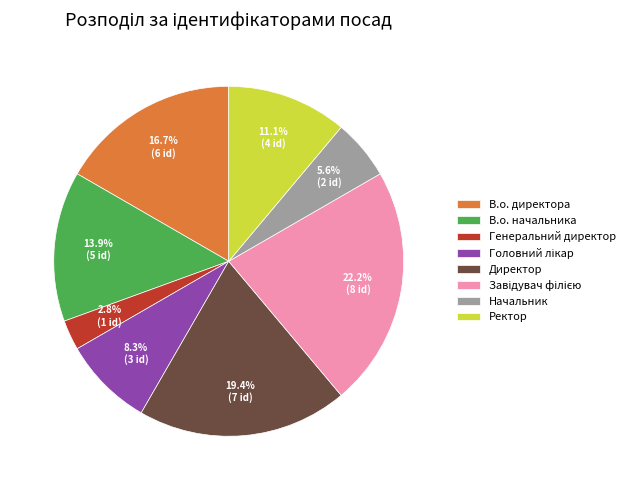

What is the smallest slice in the pie chart?

Генеральний директор